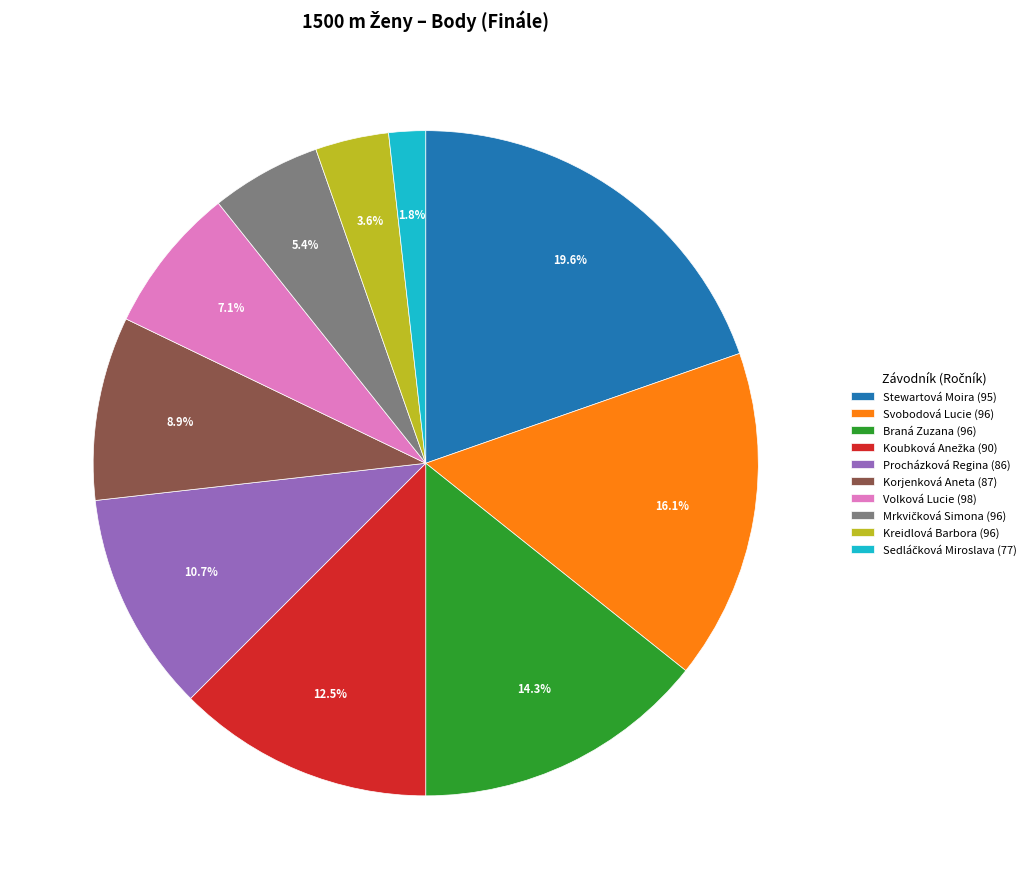

The Svobodová Lucie (96) slice represents 30% of the pie. True or false?

False